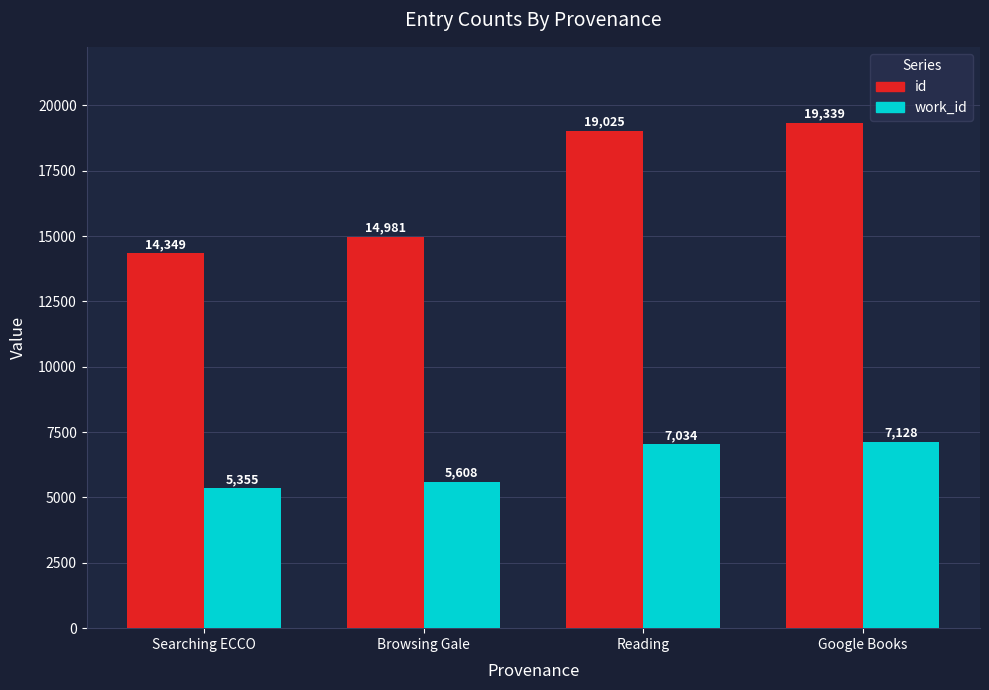

Rank the series by their average value, from lowest to highest.

work_id, id